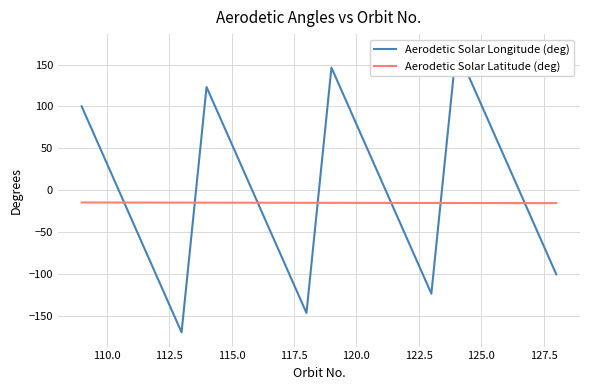

After their last crossing, which series has the higher values: Aerodetic Solar Longitude (deg) or Aerodetic Solar Latitude (deg)?

Aerodetic Solar Latitude (deg)